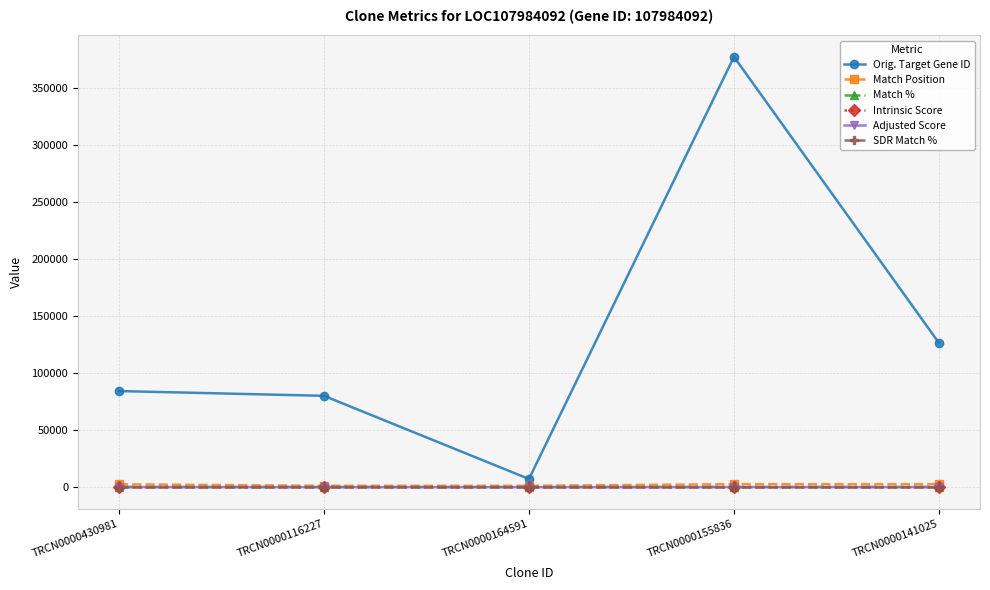

What is the highest value of the Orig. Target Gene ID series?

377007.0